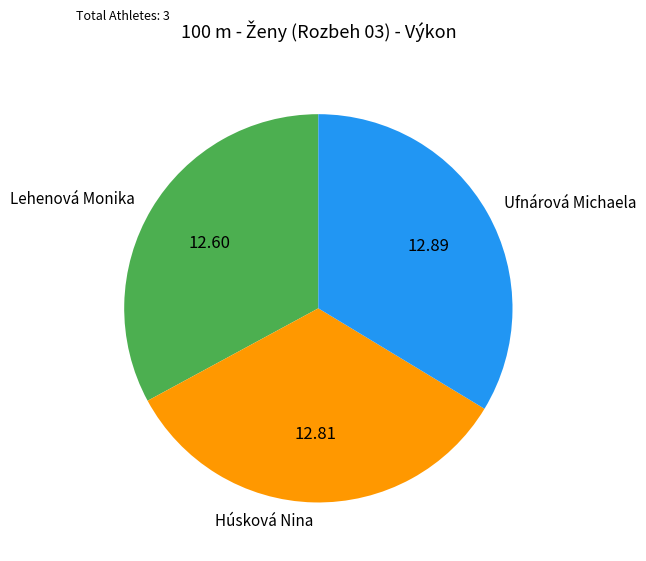

Is there any slice that represents more than half of the pie?

No